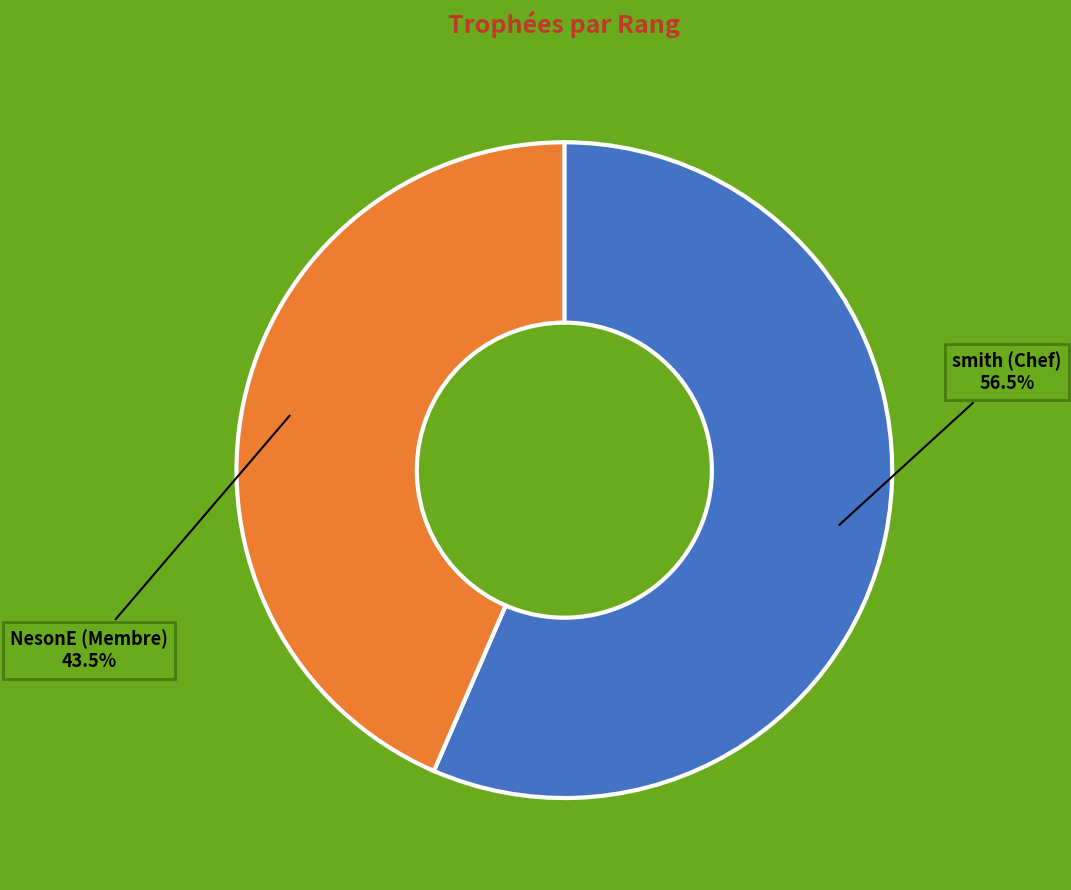

Combined, do smith (Chef) and NesonE (Membre) account for over 50%?

Yes